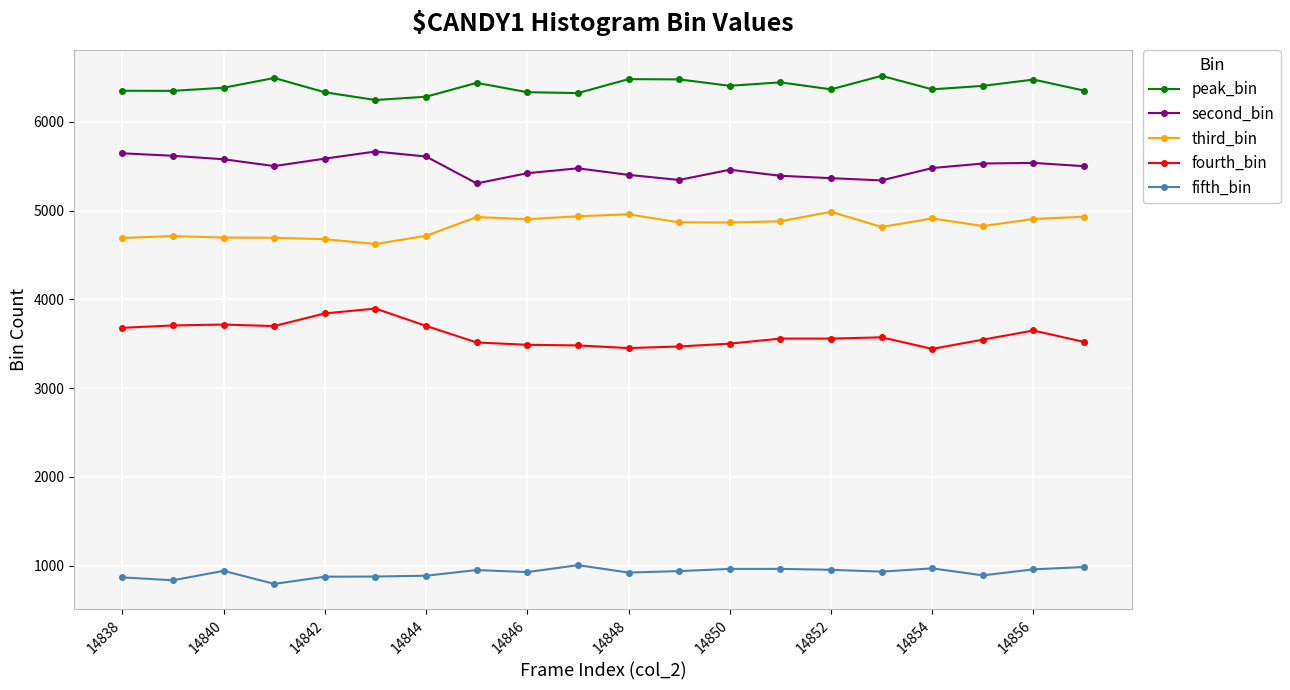

True or false: peak_bin and fifth_bin cross at least once.

False